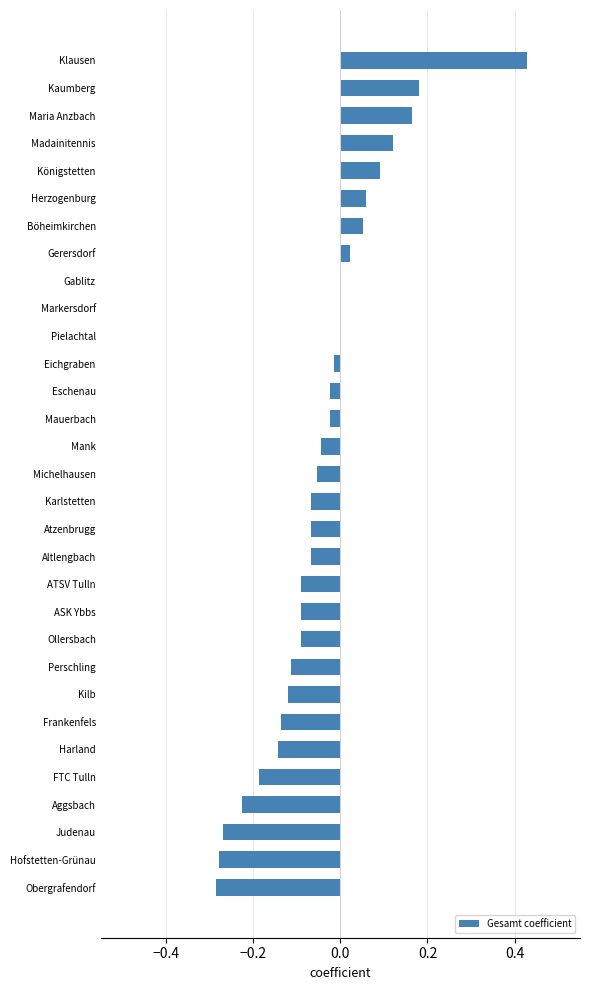

The value at Perschling is -0.2. True or false?

False